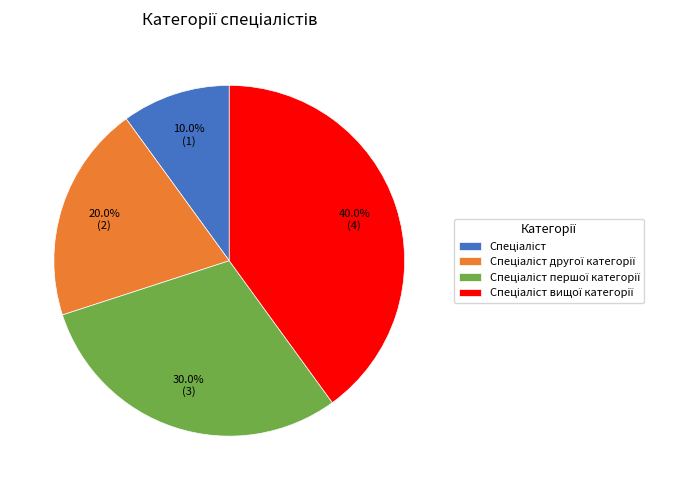

Is there a majority slice in this chart?

No